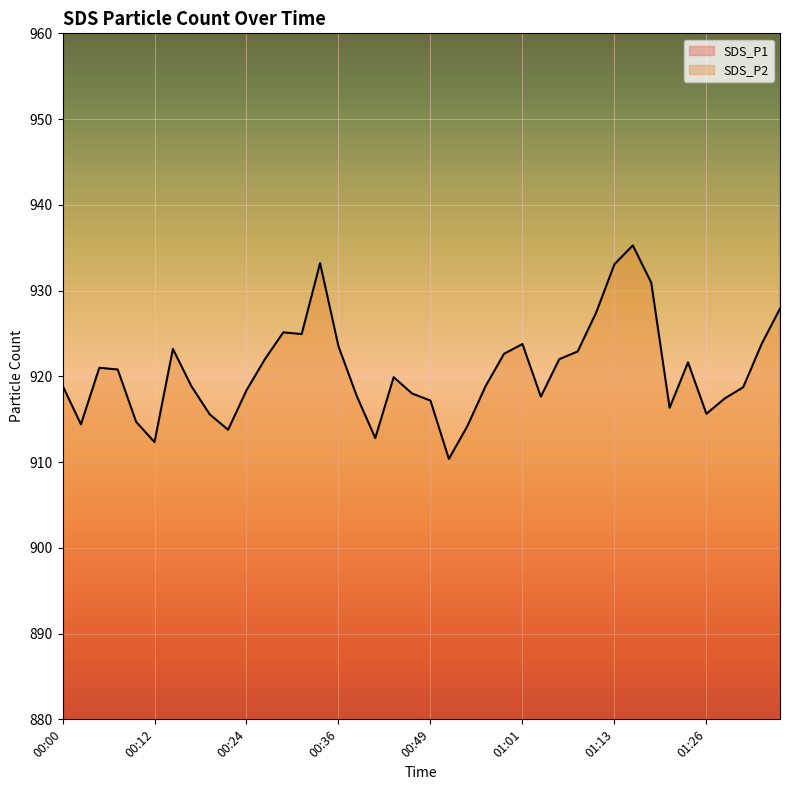

Count the number of categories in the chart.

40